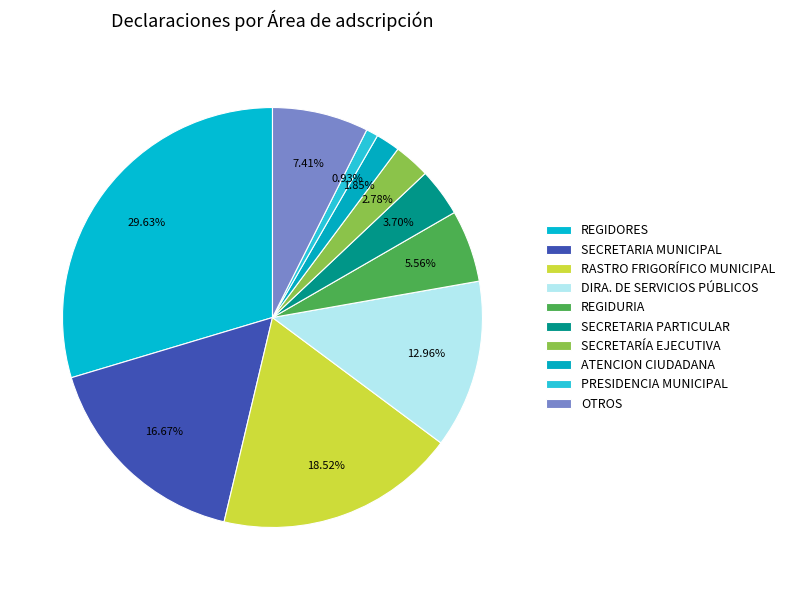

Count the number of slices in the pie.

10